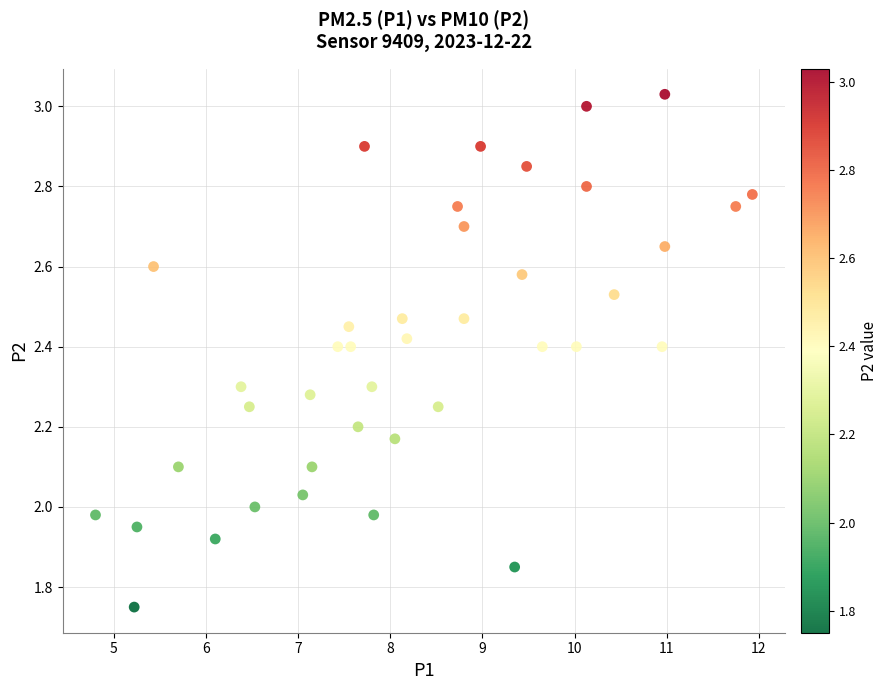

What is the range of Y values (max minus min)?

1.3